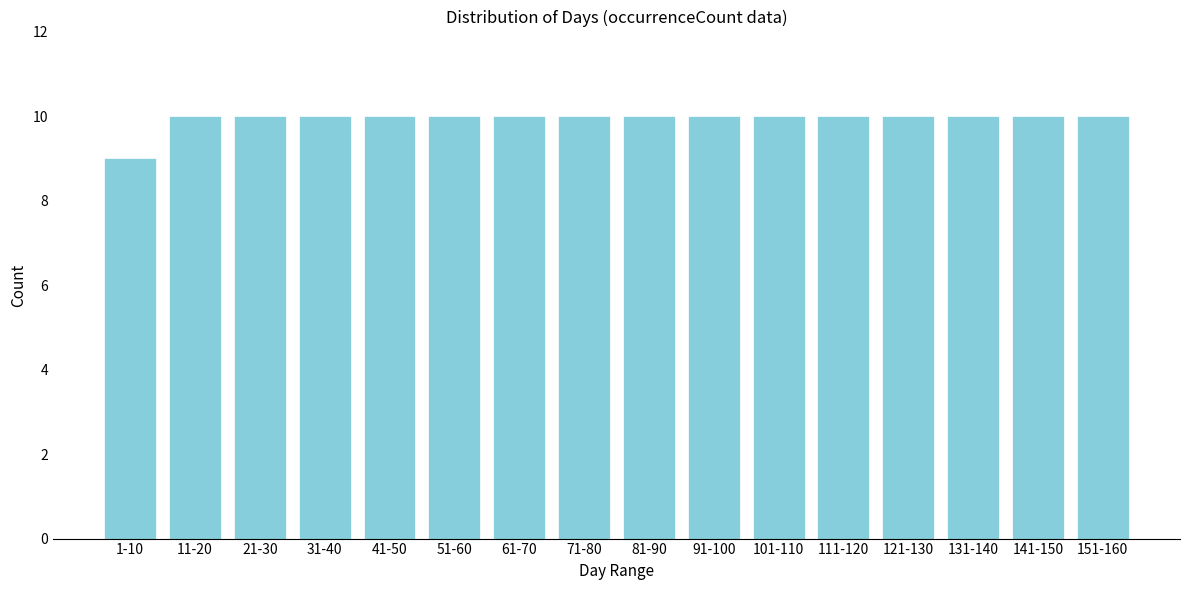

Reading left to right, list all the values displayed in this chart.

1-10=9	11-20=10	21-30=10	31-40=10	41-50=10	51-60=10	61-70=10	71-80=10	81-90=10	91-100=10	101-110=10	111-120=10	121-130=10	131-140=10	141-150=10	151-160=10